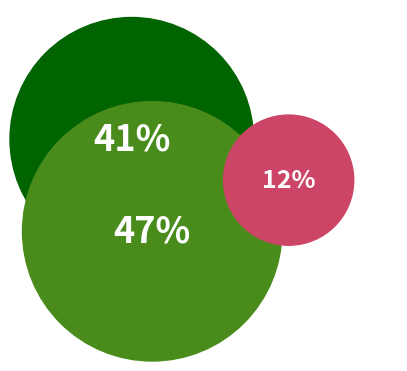

Is it true that 住房公积金 is 11% of the pie?

False